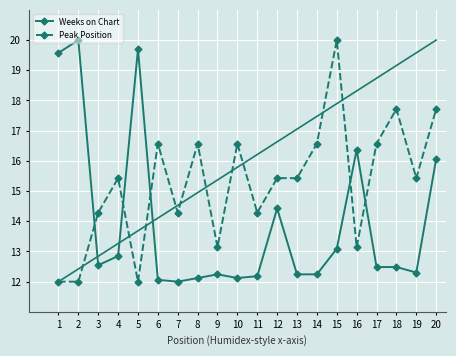

Is it true that Peak Position equals 14.3 at 3?

True